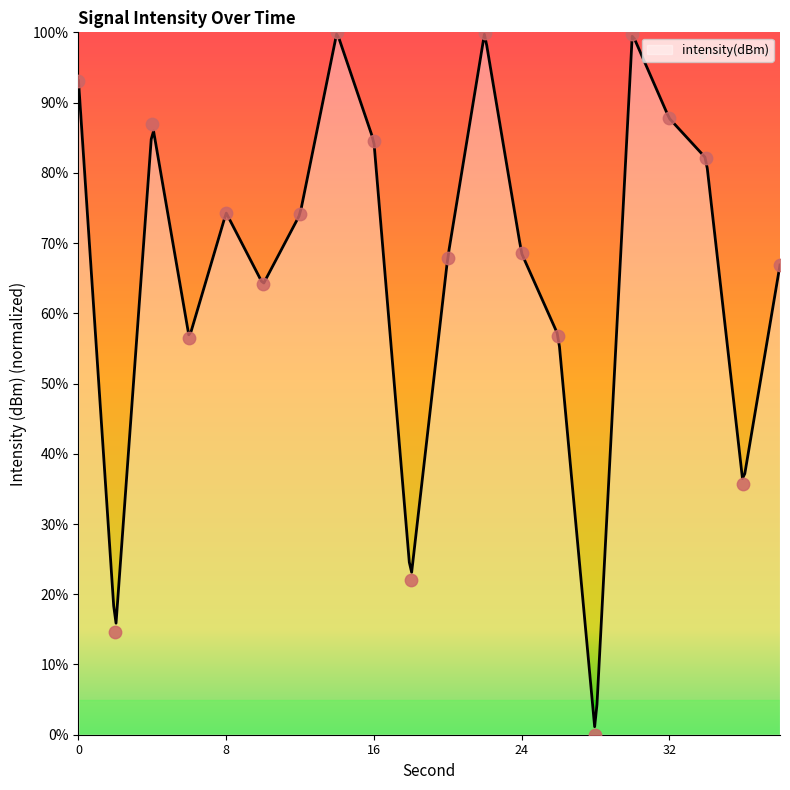

Which has a higher value, 14 or 10?

14